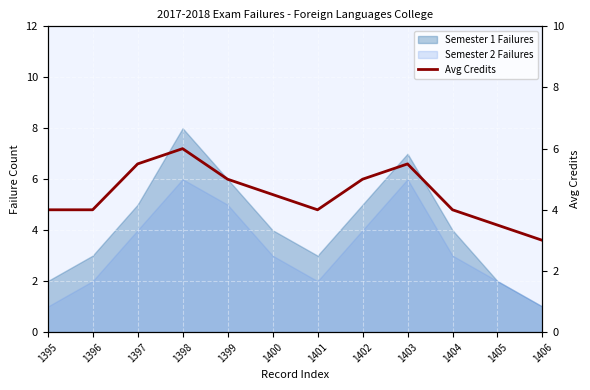

Is it true that the value at 1402 is 8.5?

False